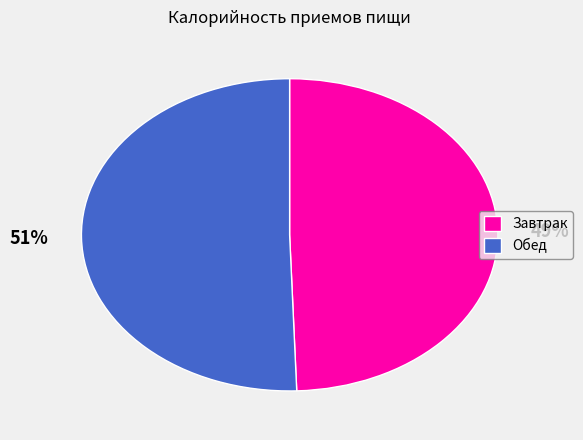

How many slices are in this pie chart?

2